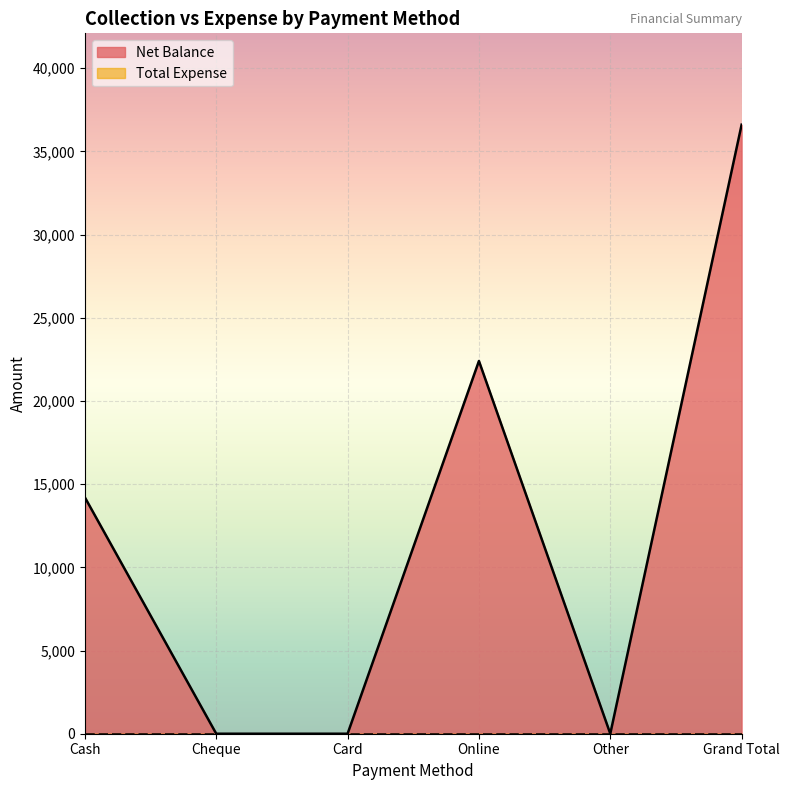

True or false: the data shows 0 at Card.

True